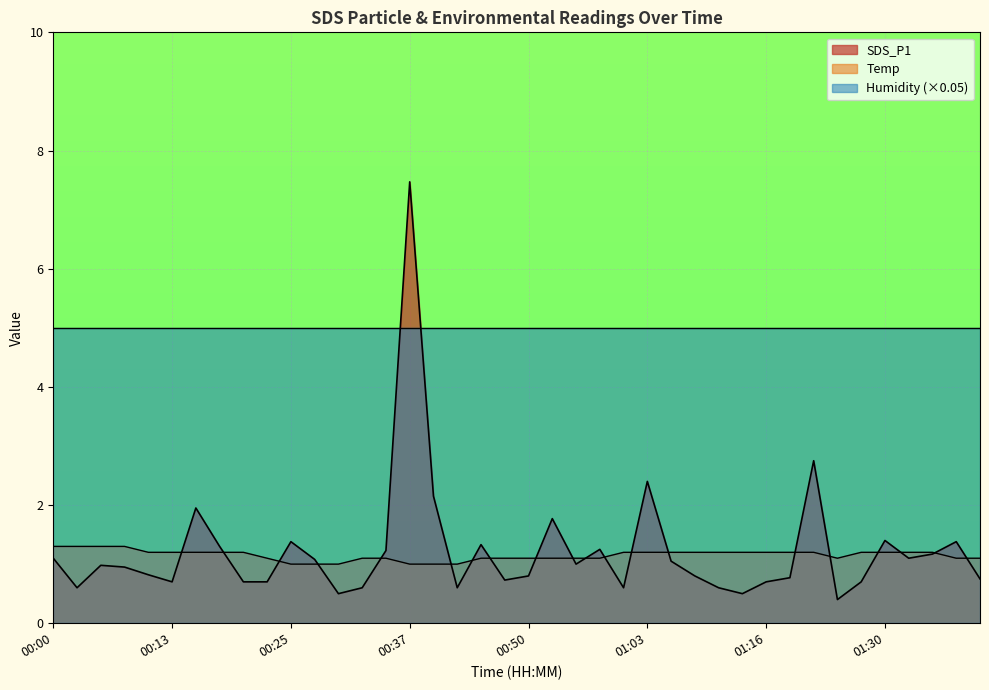

Between 00:28 and 01:28, which series saw the biggest shift?

SDS_P1